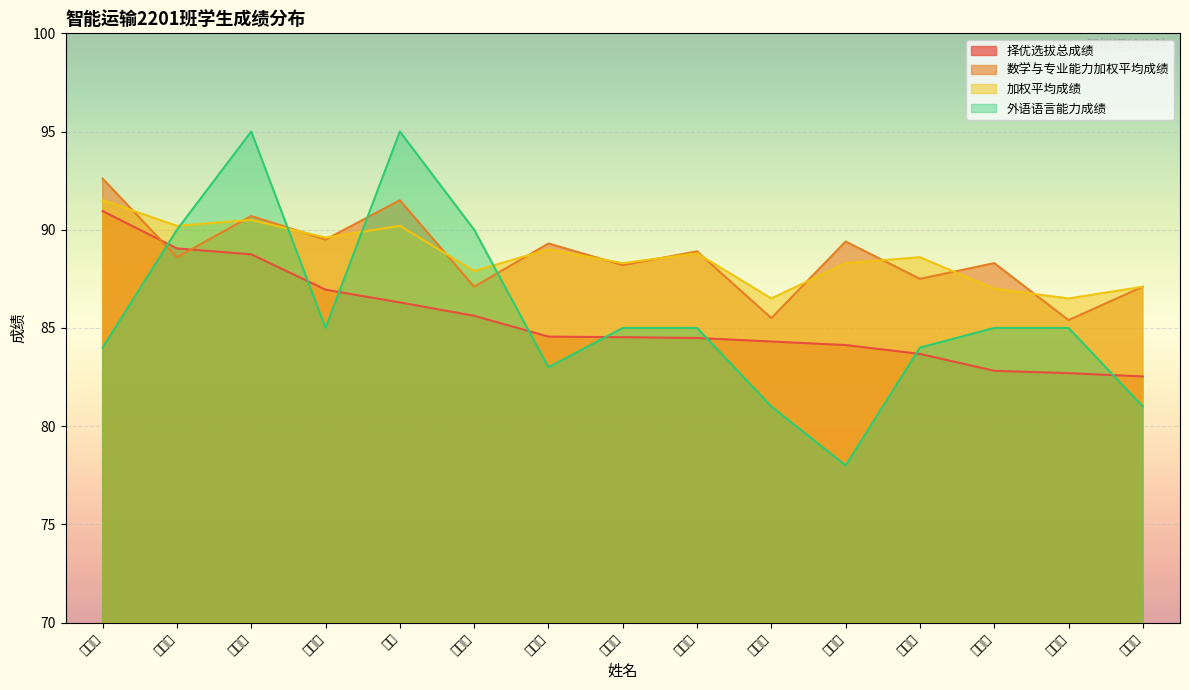

The 数学与专业能力加权平均成绩 series shows 87.1 at 姜振宇. True or false?

True